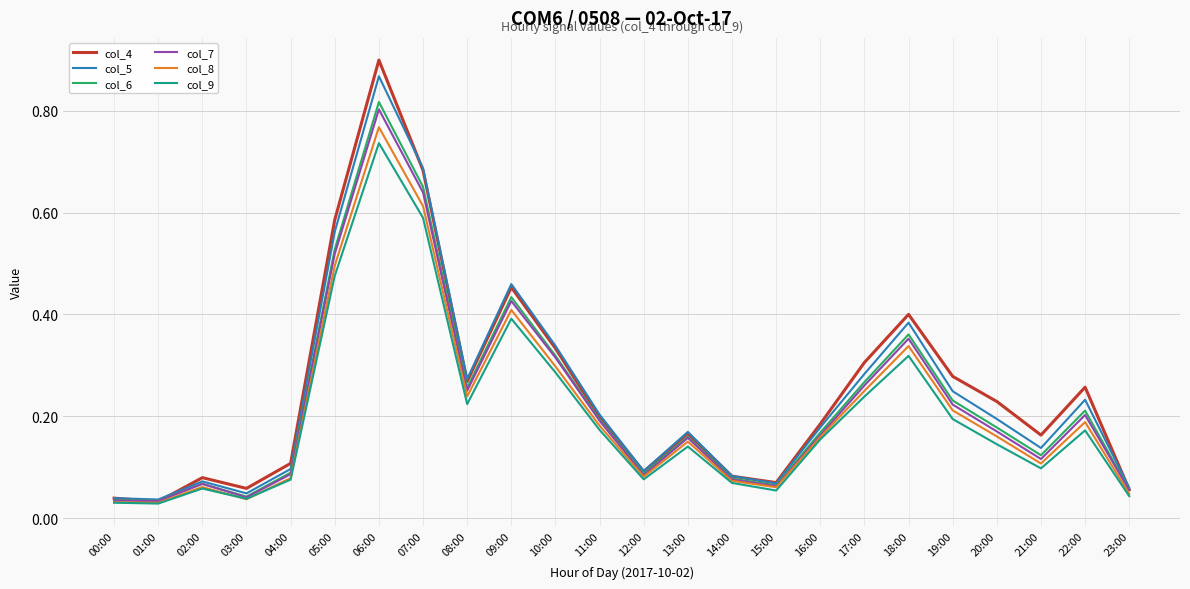

Which series has the largest range (max minus min)?

col_4